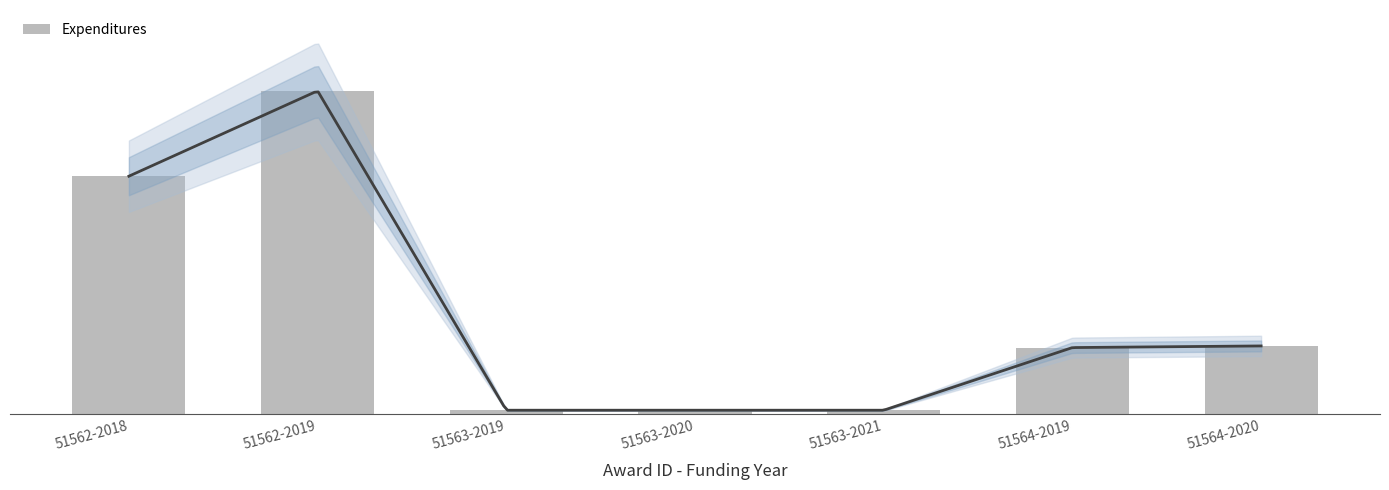

What is the value of the 2nd bar from the left?

428783